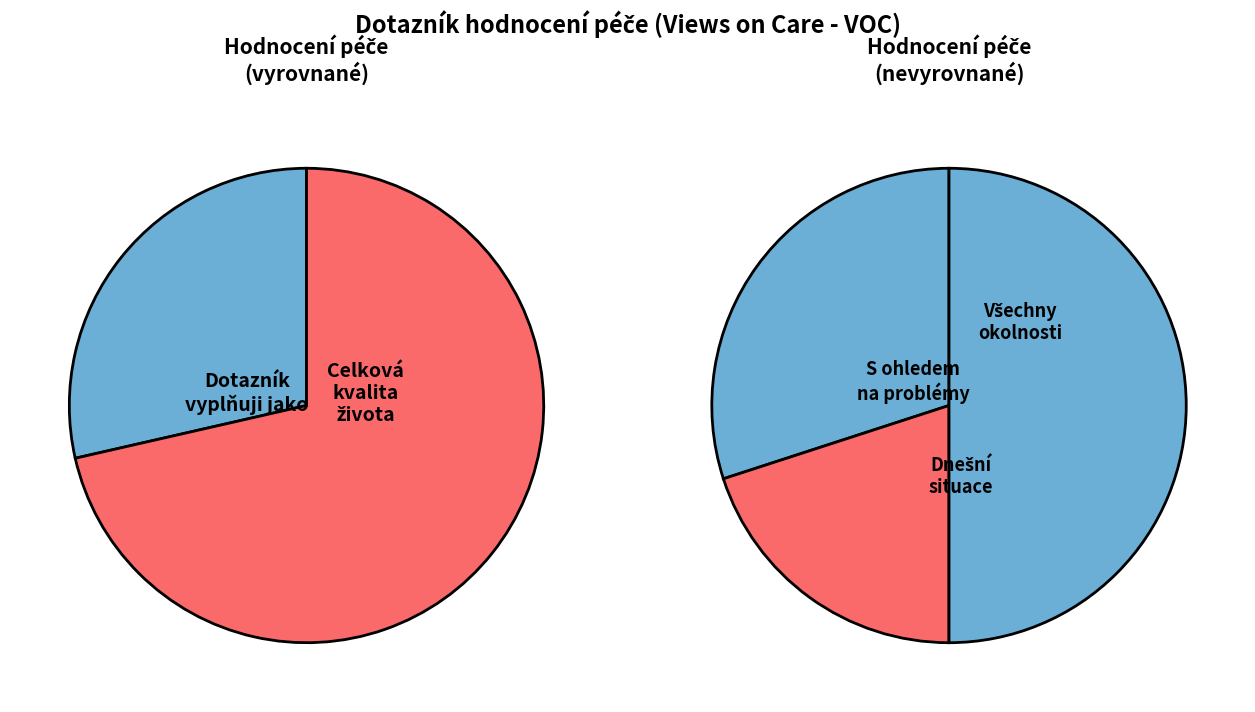

How many segments does this pie chart have?

5